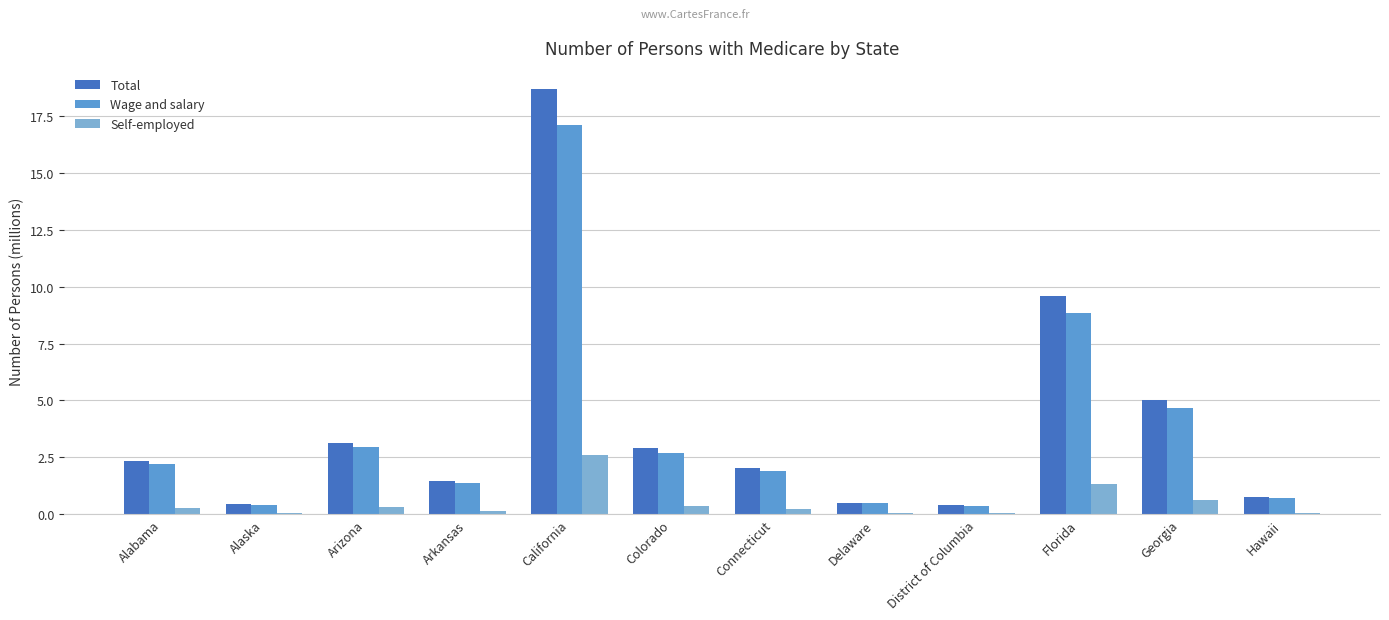

True or false: Self-employed has a value of 1.3 at Florida.

True